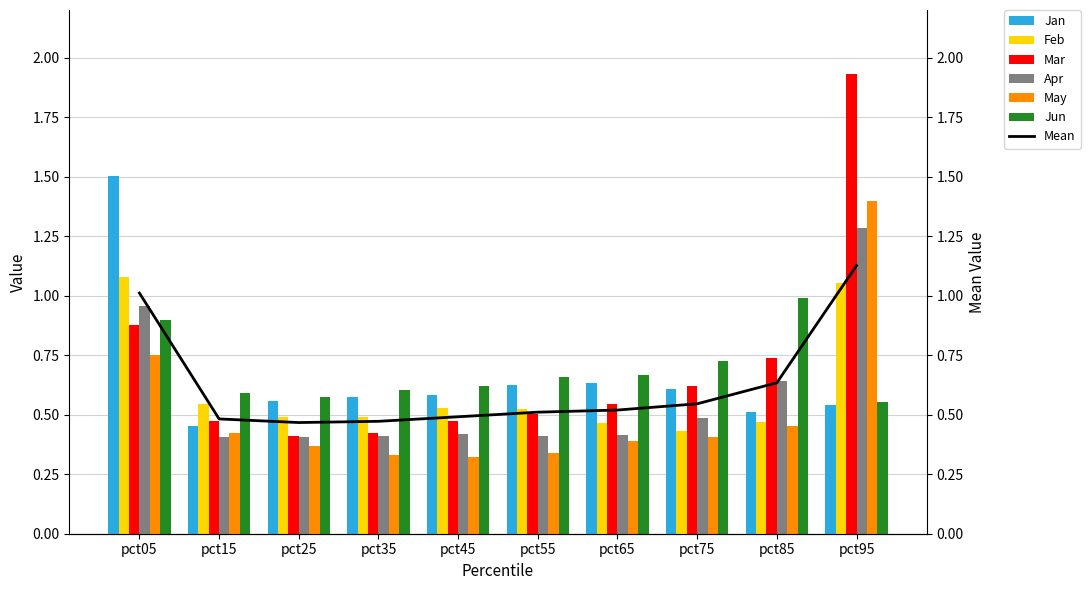

What is the value of the Jun bar at the 10th from the left?

0.6